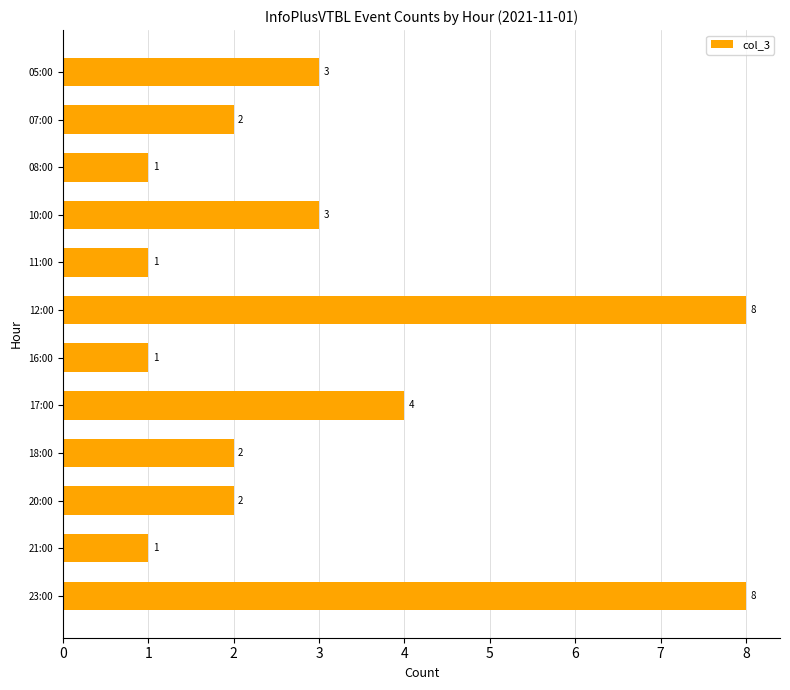

What position from the bottom is 20:00?

3